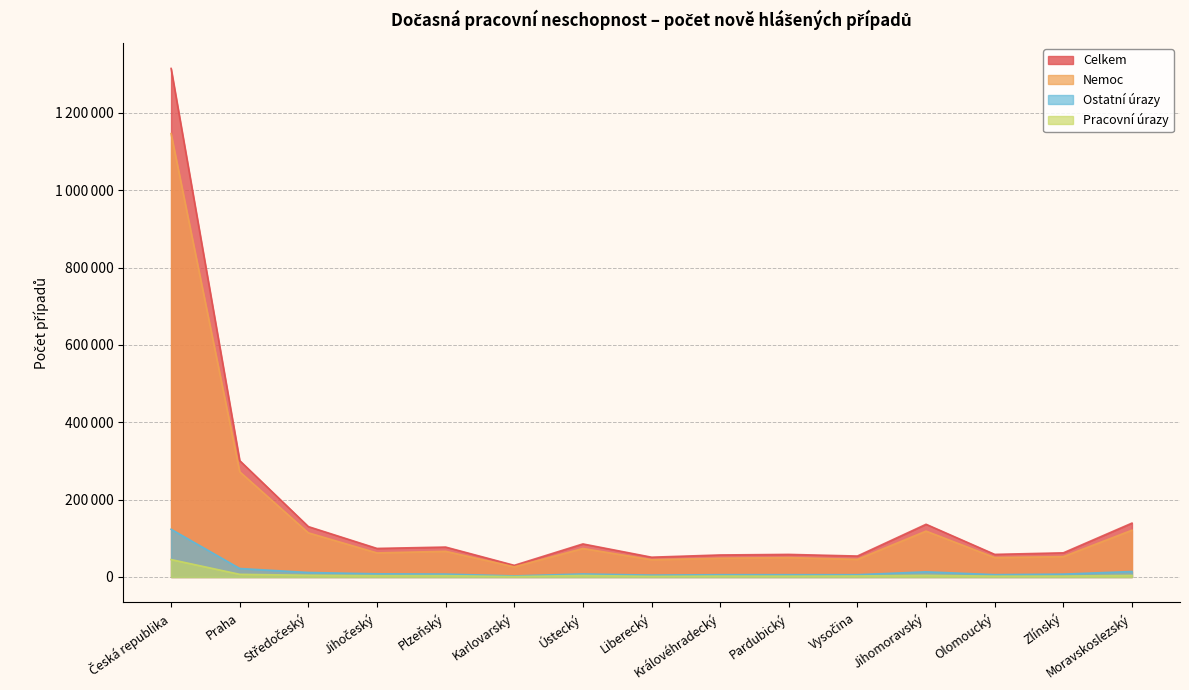

True or false: ostatni_urazy and nemoc cross at least once.

False